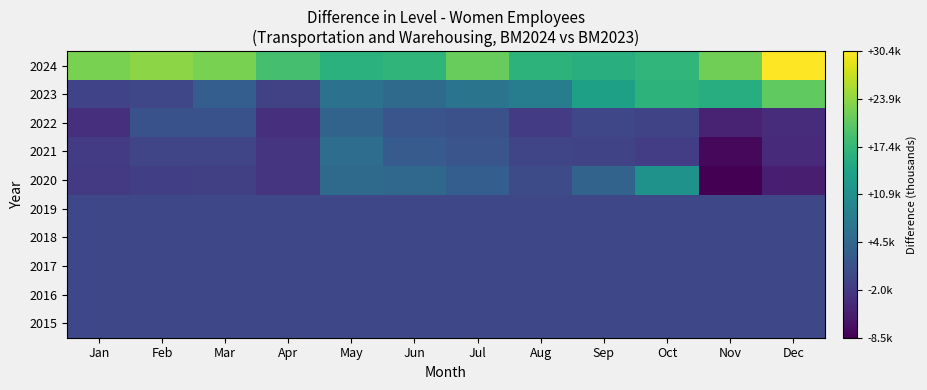

How many series are shown in this chart?

10